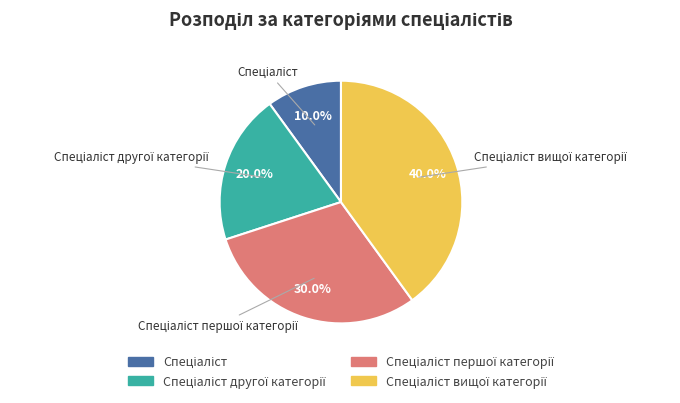

Does any single category account for the majority?

No